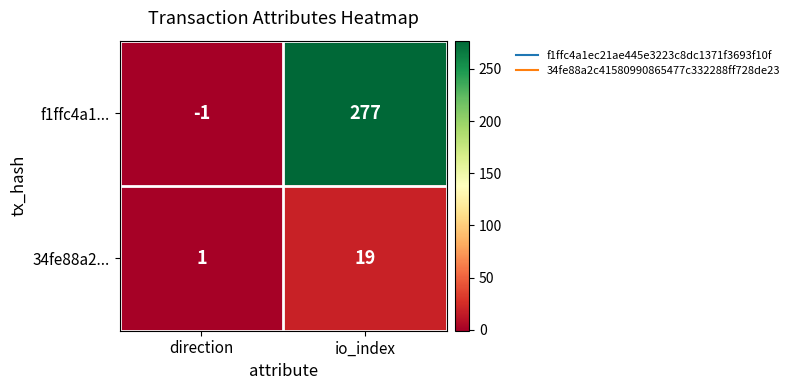

Between direction and io_index, which series saw the biggest shift?

f1ffc4a1...